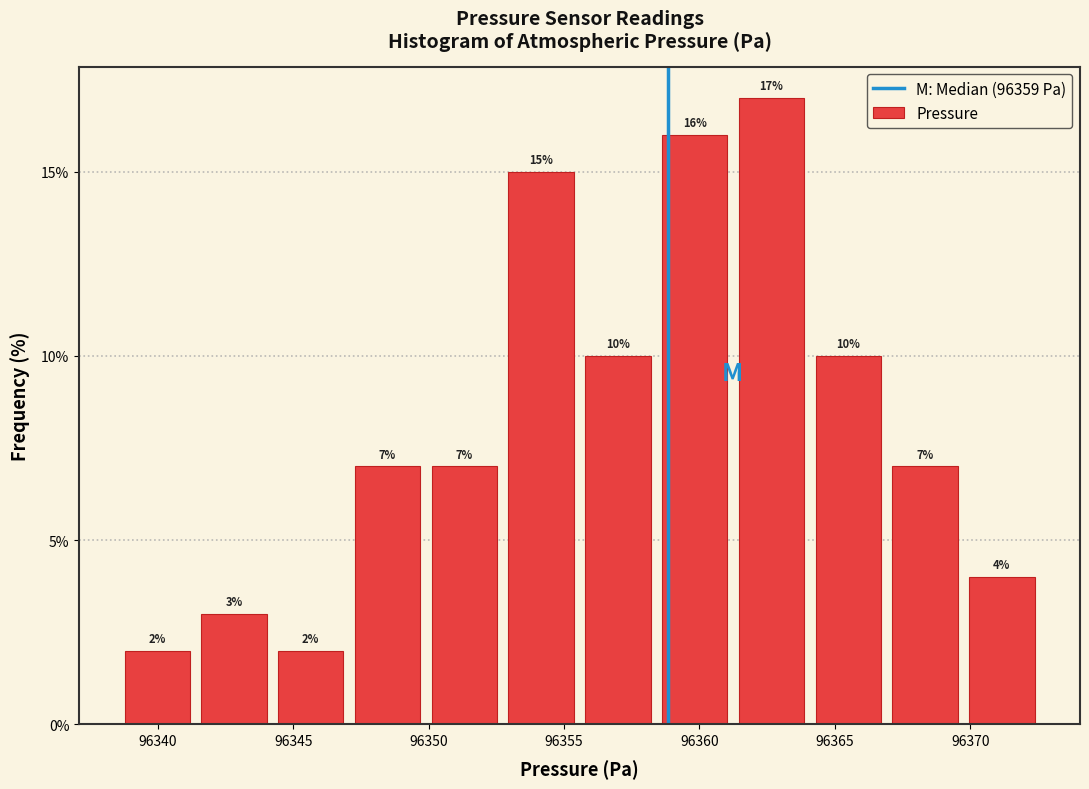

Reading left to right, transcribe this chart: for each bar, give the range it covers on the x-axis and its height. The bar edges are not printed on the chart, so give them approximately, as read against the axis.

96338.5 to 96341.5: 2
96341.5 to 96344.0: 3
96344.0 to 96347.0: 2
96347.0 to 96350.0: 7
96350.0 to 96352.5: 7
96352.5 to 96355.5: 15
96355.5 to 96358.5: 10
96358.5 to 96361.0: 16
96361.0 to 96364.0: 17
96364.0 to 96367.0: 10
96367.0 to 96370.0: 7
96370.0 to 96372.5: 4